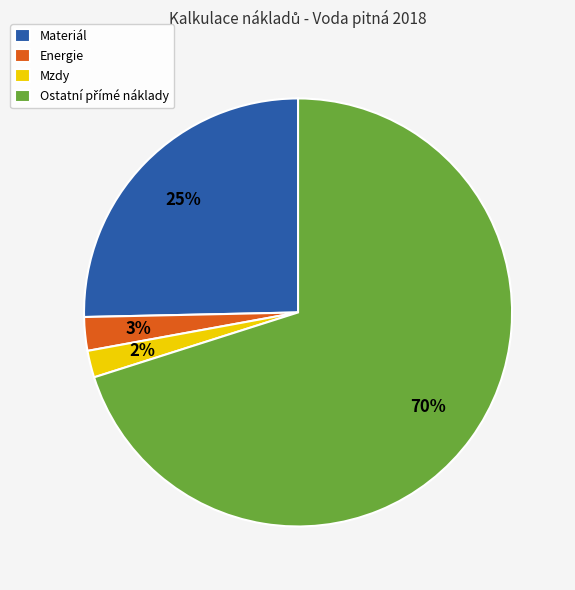

Is the sum of Materiál and Energie greater than half?

No